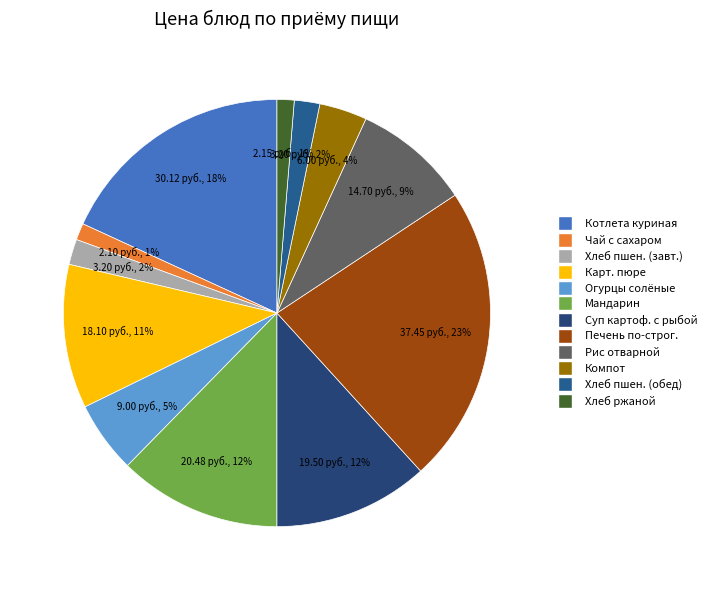

Is there any slice that represents more than half of the pie?

No